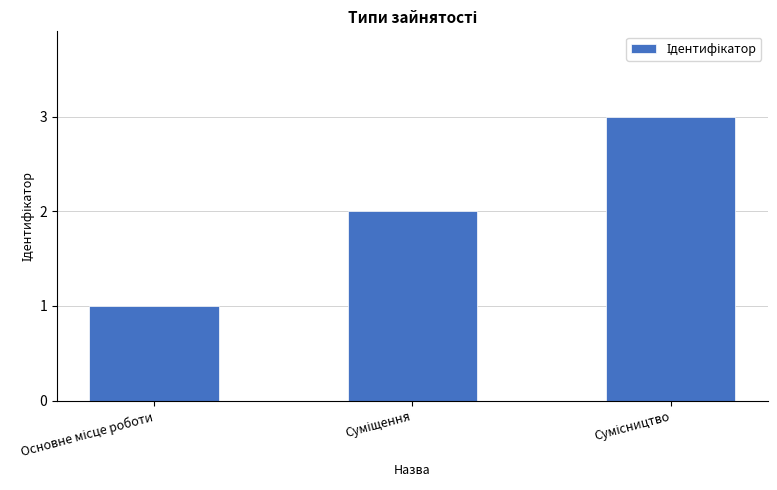

What is the average value?

2